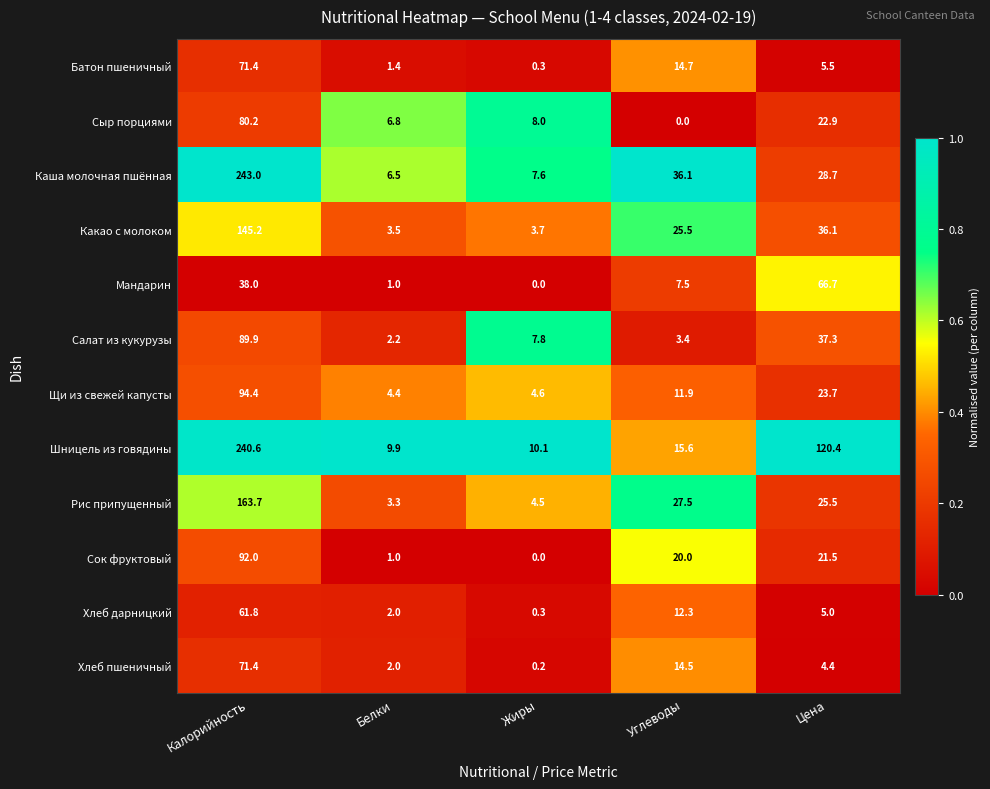

At which category is the sum across all series the highest?

Калорийность